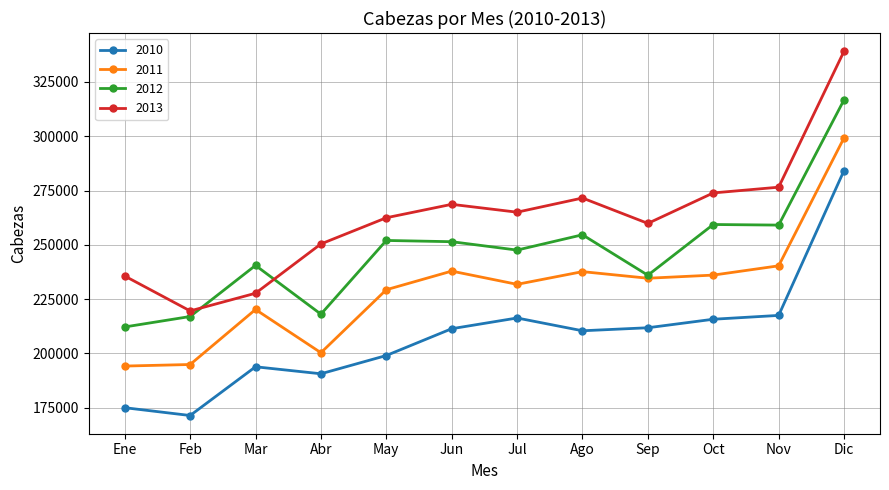

Which series has the largest total across all categories?

2013